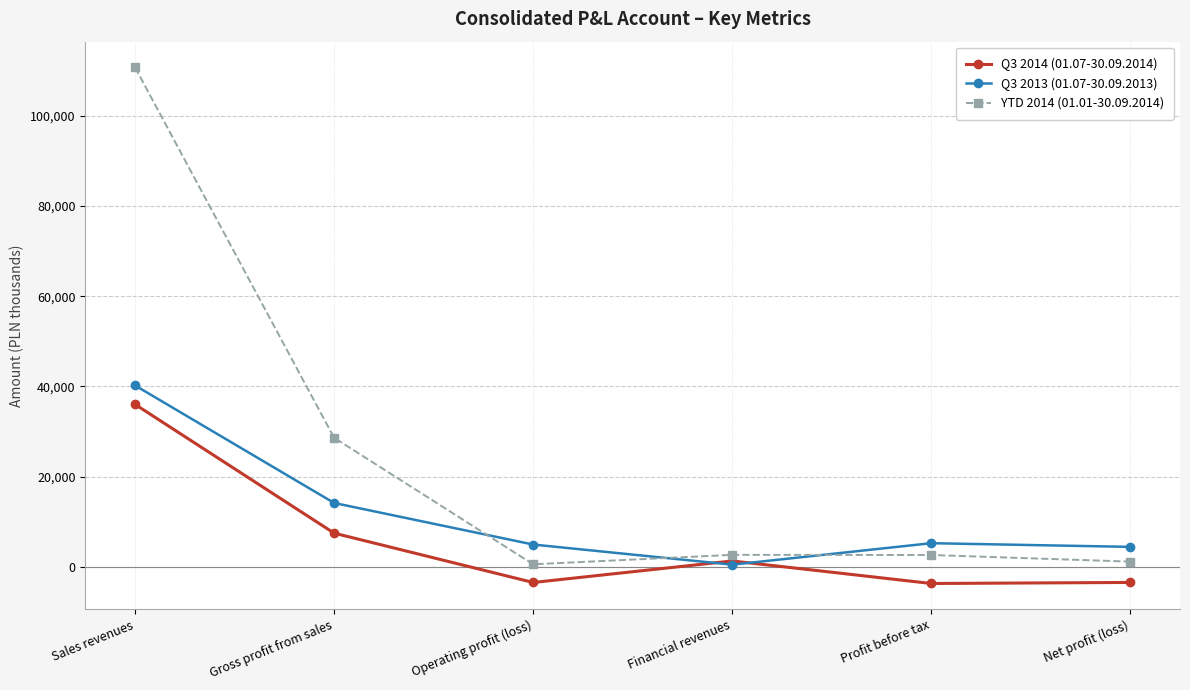

The Q3 2013 (01.07-30.09.2013) series shows 21472 at Gross profit from sales. True or false?

False